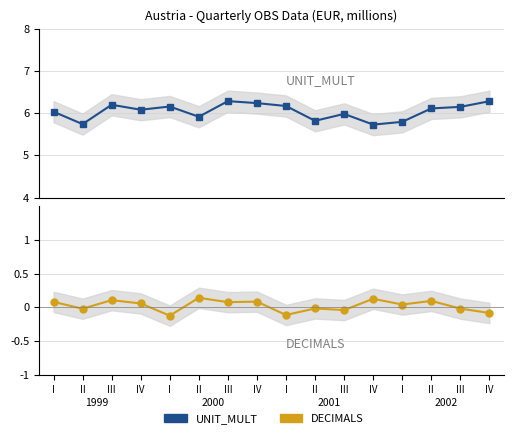

Which label corresponds to the smallest value in the chart?

I